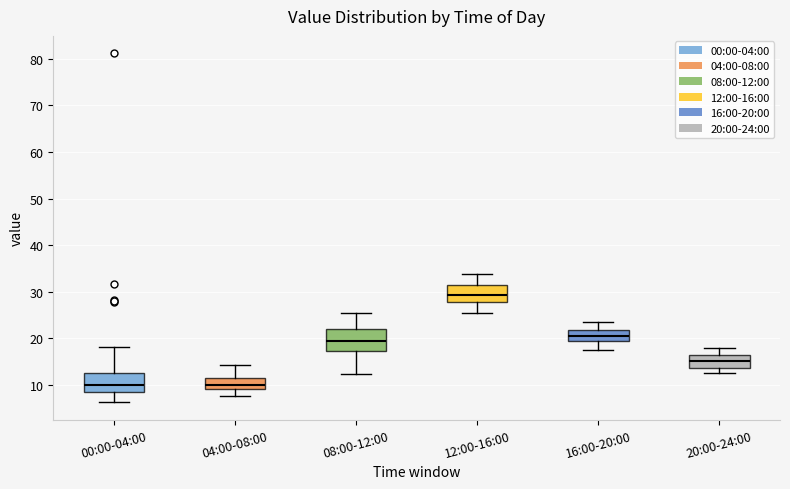

Which box's median line is the highest?

12:00-16:00